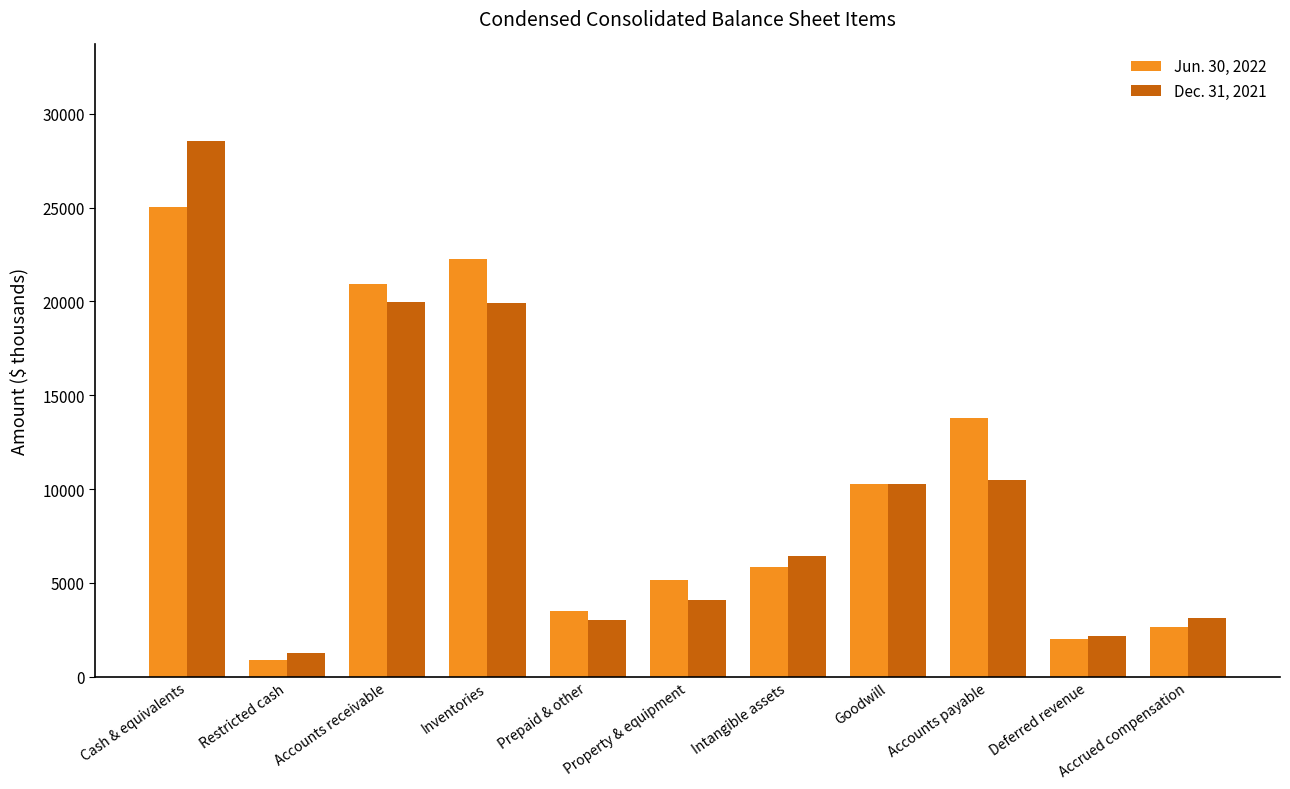

Rank the series by their average value, from highest to lowest.

Jun. 30, 2022, Dec. 31, 2021